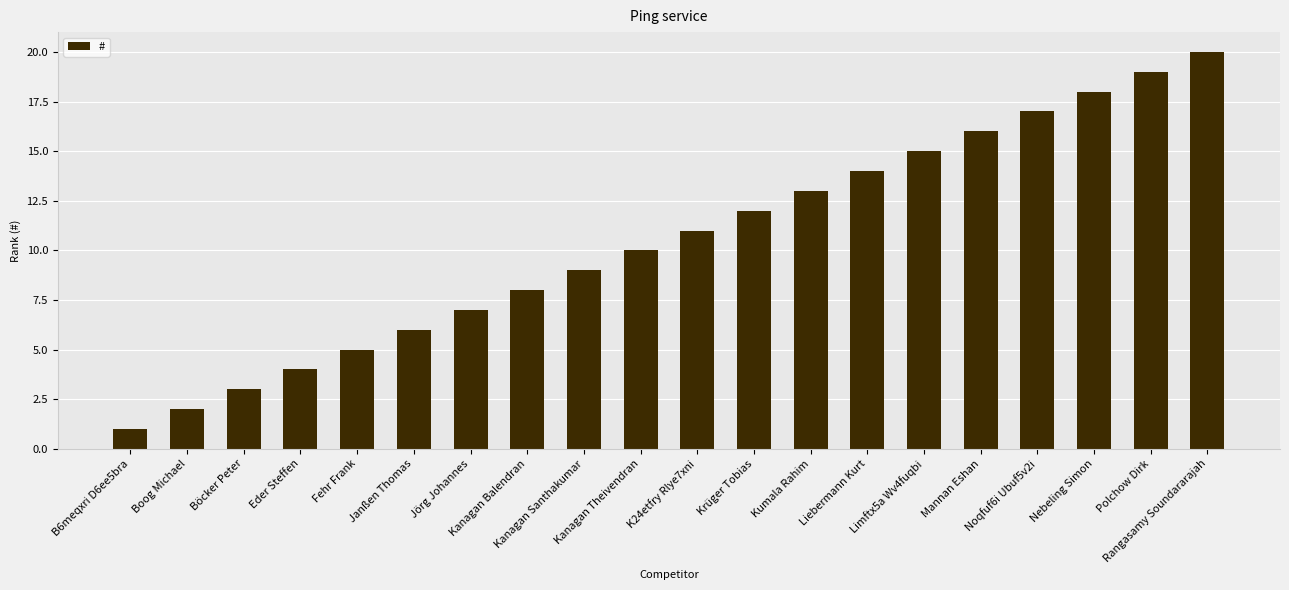

What is the greatest value displayed?

20